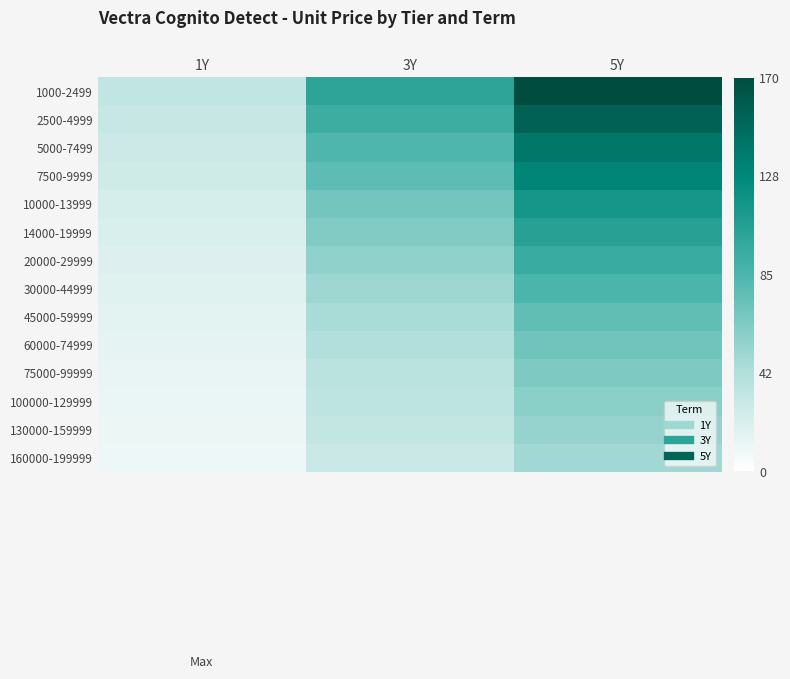

Reading right to left, transcribe all the data shown in this chart.

1000-2499: 5Y=170.0	3Y=102.0	1Y=34.0
2500-4999: 5Y=155.0	3Y=93.0	1Y=31.0
5000-7499: 5Y=140.0	3Y=84.0	1Y=28.0
7500-9999: 5Y=130.0	3Y=78.0	1Y=26.0
10000-13999: 5Y=115.0	3Y=69.0	1Y=23.0
14000-19999: 5Y=105.0	3Y=63.0	1Y=21.0
20000-29999: 5Y=95.0	3Y=57.0	1Y=19.0
30000-44999: 5Y=85.0	3Y=51.0	1Y=17.0
45000-59999: 5Y=77.0	3Y=46.2	1Y=15.4
60000-74999: 5Y=70.0	3Y=42.0	1Y=14.0
75000-99999: 5Y=64.0	3Y=38.4	1Y=12.8
100000-129999: 5Y=58.8	3Y=35.2	1Y=11.8
130000-159999: 5Y=54.2	3Y=32.5	1Y=10.8
160000-199999: 5Y=49.8	3Y=29.9	1Y=9.9